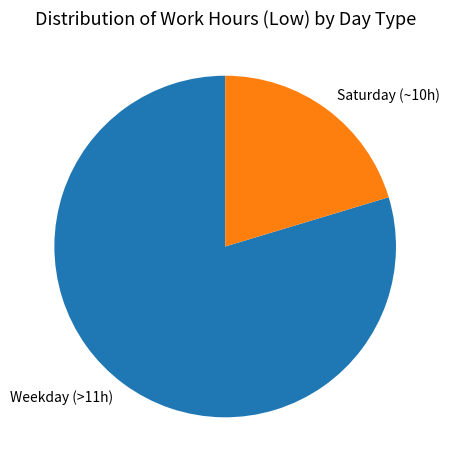

Is it true that Weekday (>11h) is 66% of the pie?

False